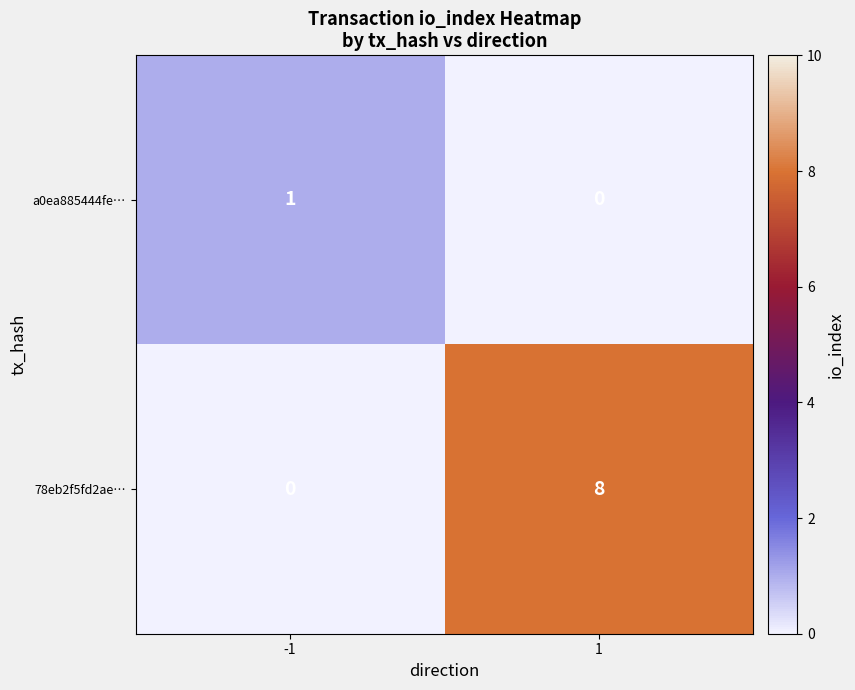

True or false: 78eb2f5fd2ae… has a value of 11 at 1.

False